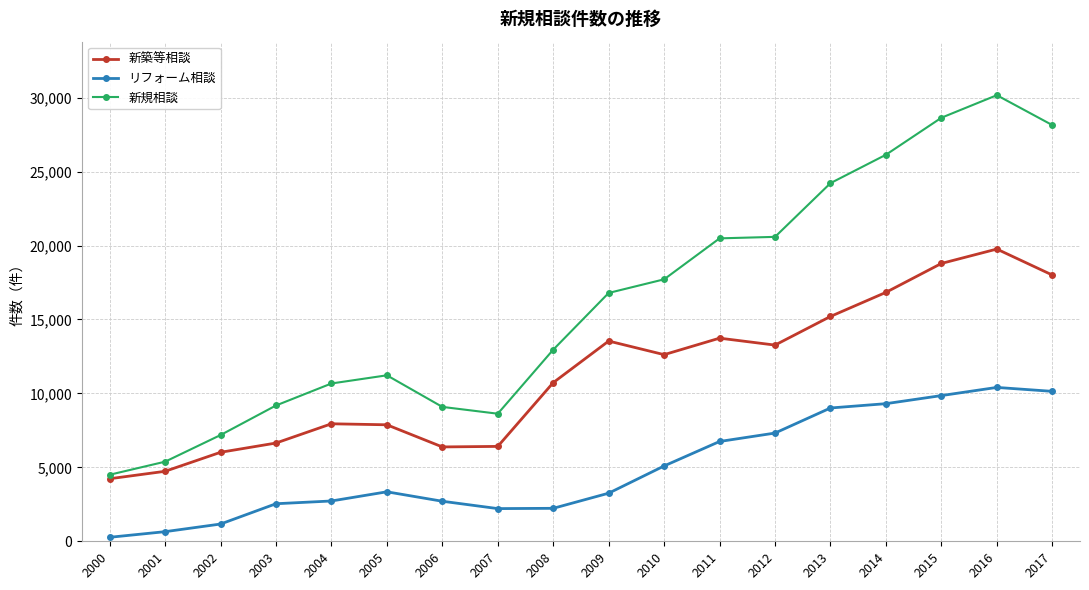

At which label does 新築等相談 first exceed 12619?

2009